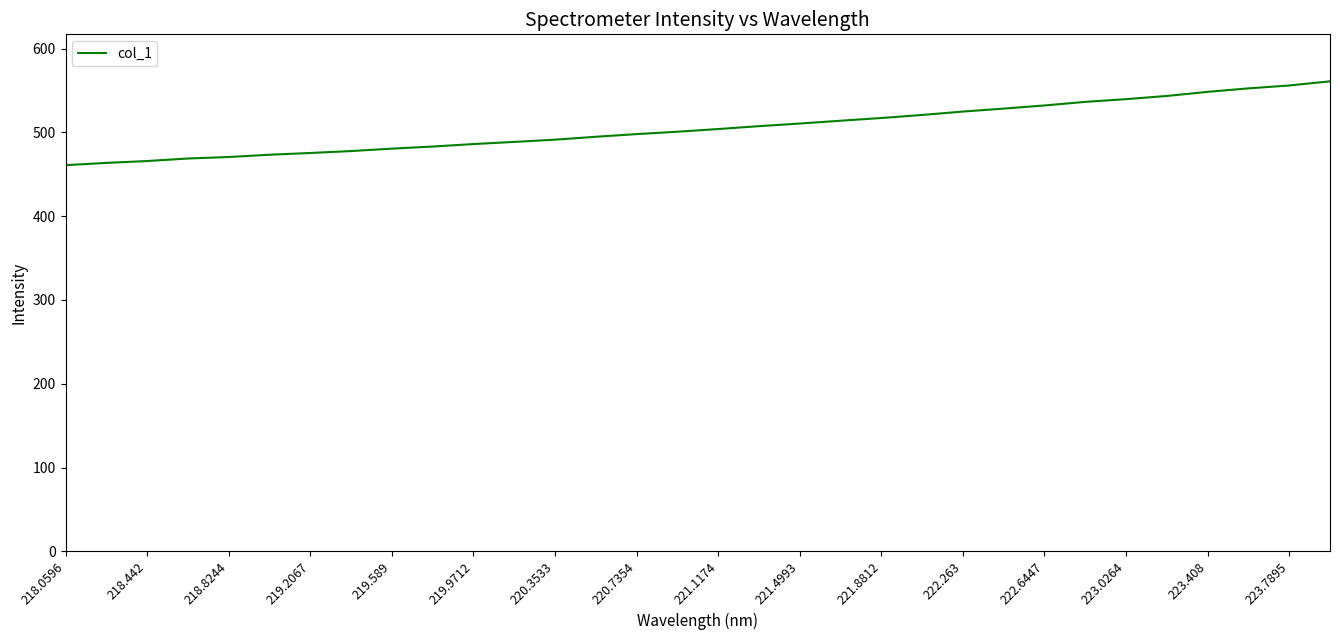

What is the maximum value shown in the chart?

561.0